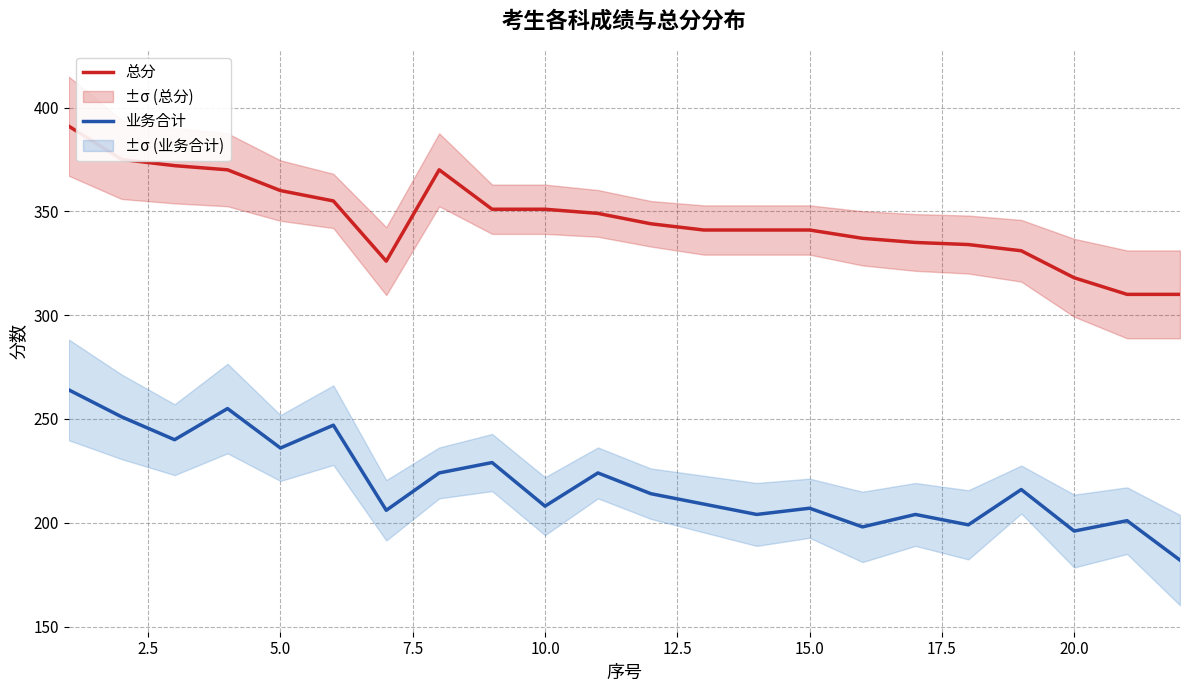

Is it true that 总分 equals 453 at 20.0?

False